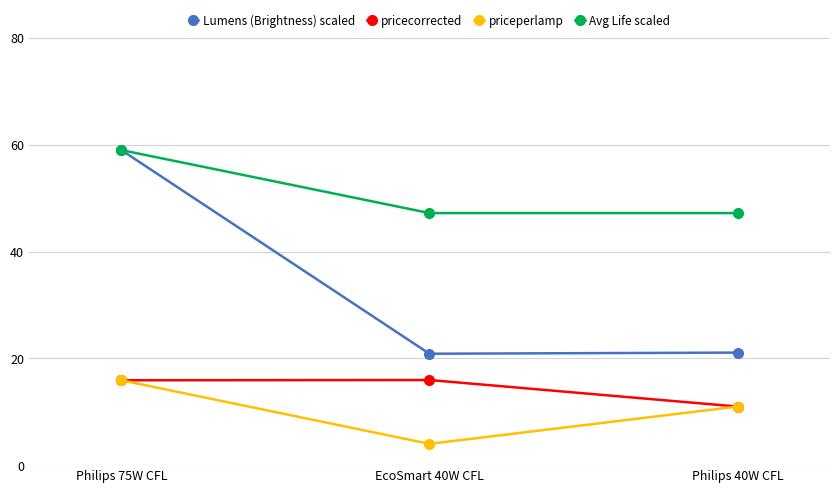

What position from the right is EcoSmart 40W CFL?

2